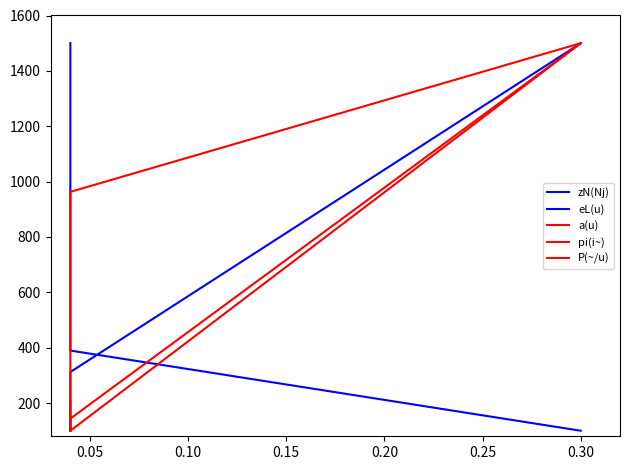

What is the average value of the a(u) series?

854.3